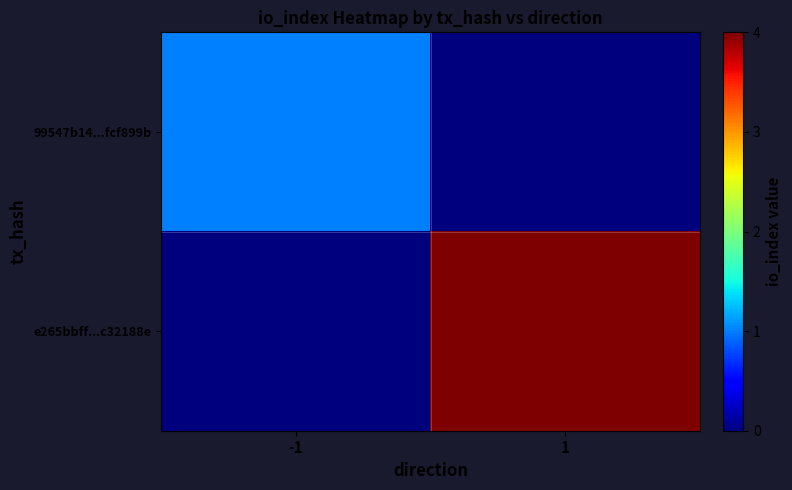

Between -1 and 1, which series saw the biggest shift?

e265bbff...c32188e